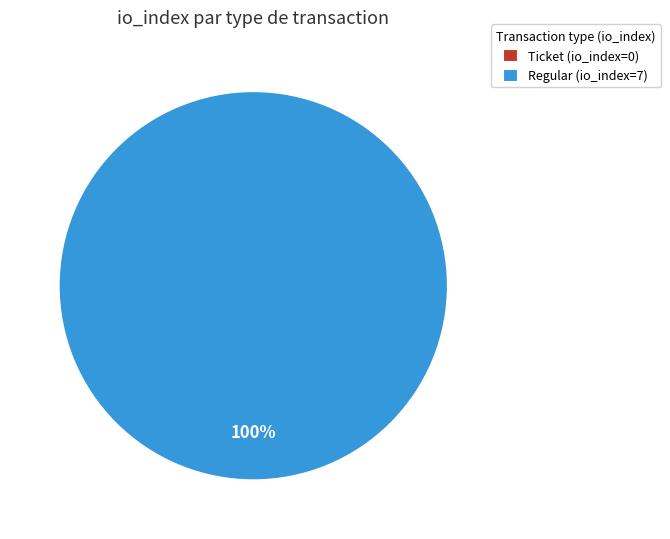

Count the number of slices in the pie.

2